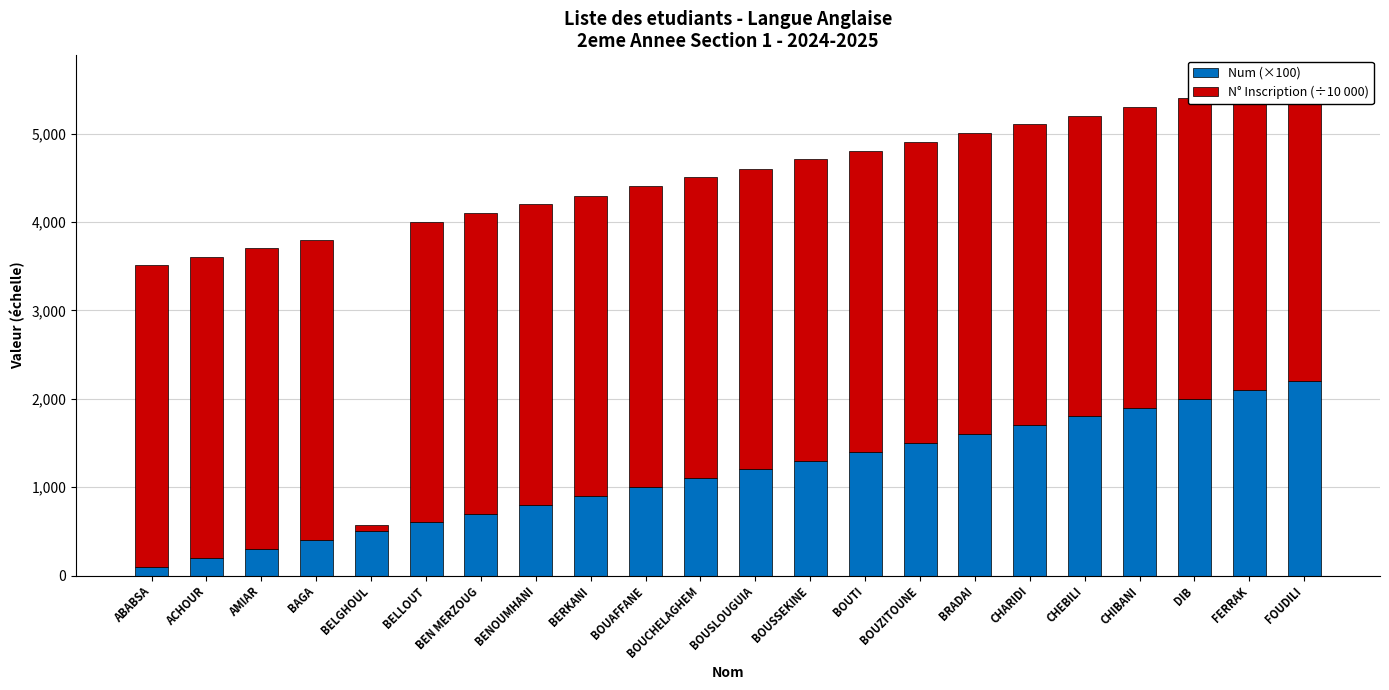

How many bars are there in total?

22